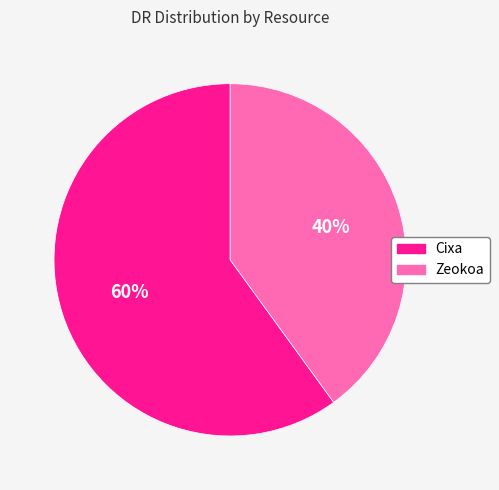

What is the ratio of the value at Zeokoa to the value at Cixa?

0.7